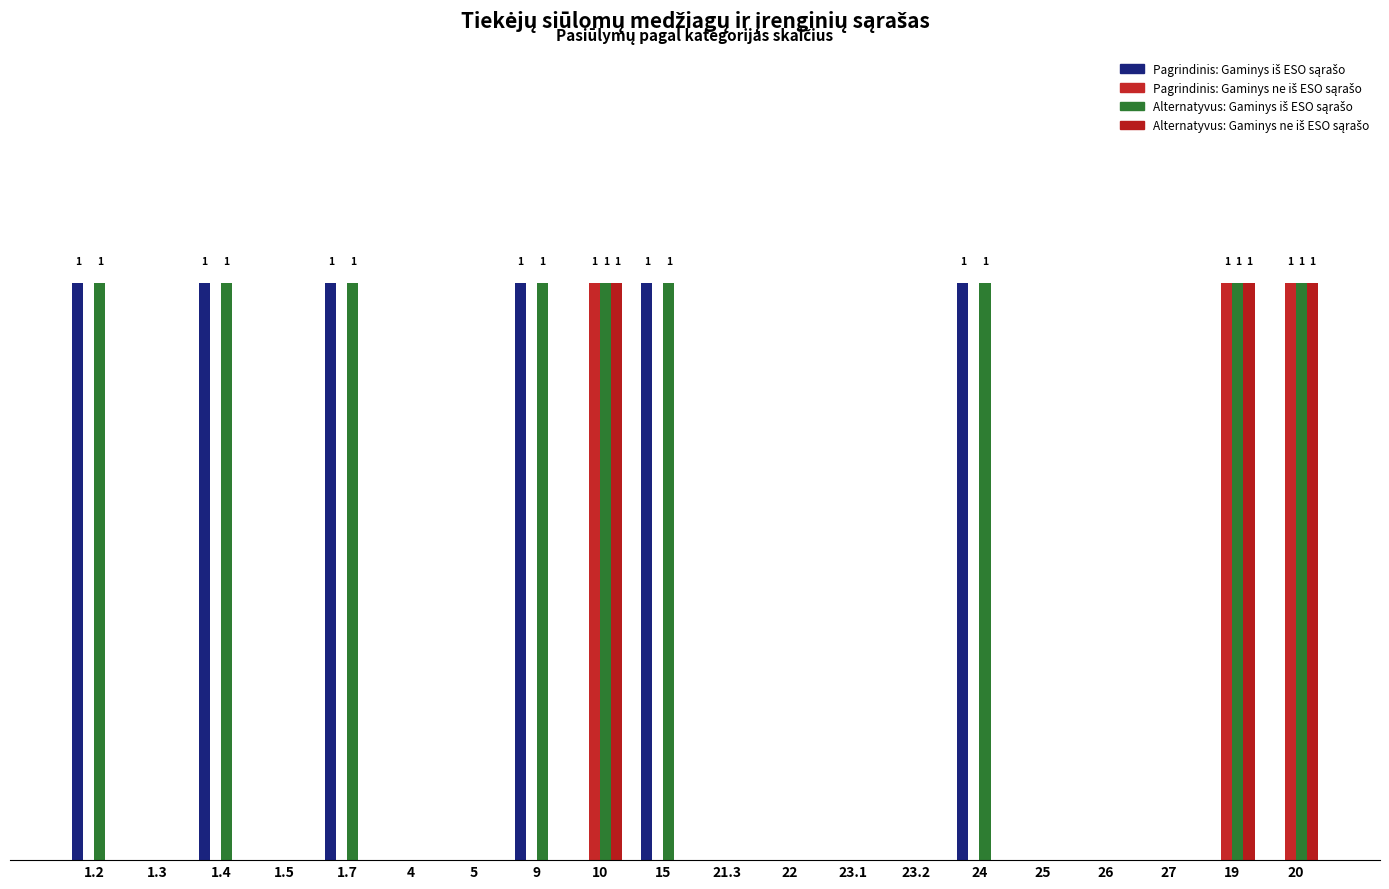

Are the bars horizontal?

No